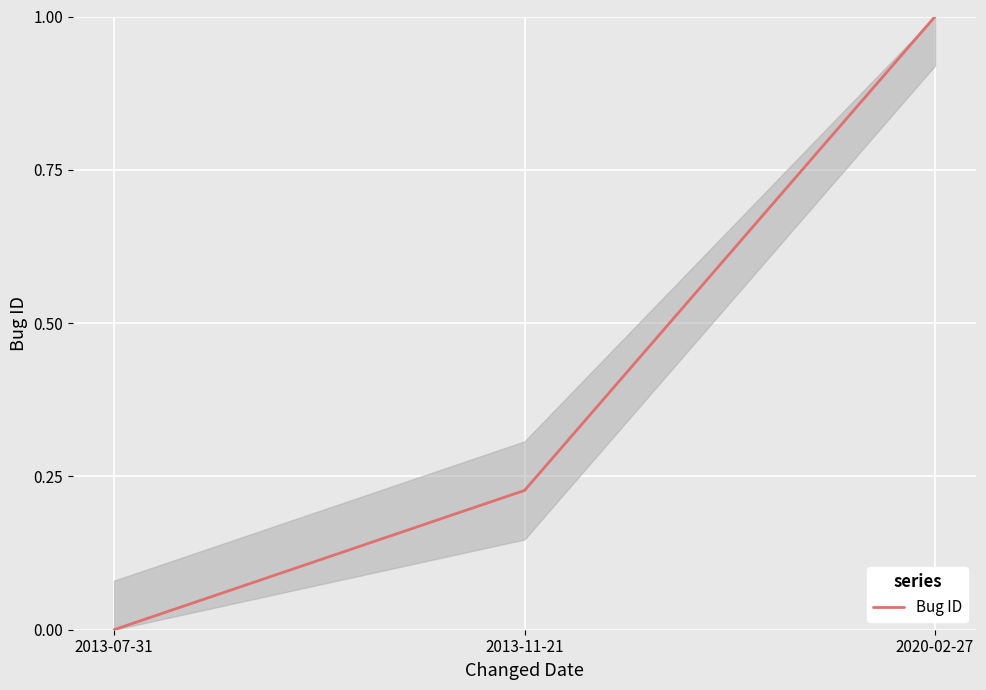

What position from the left is 2013-07-31?

1